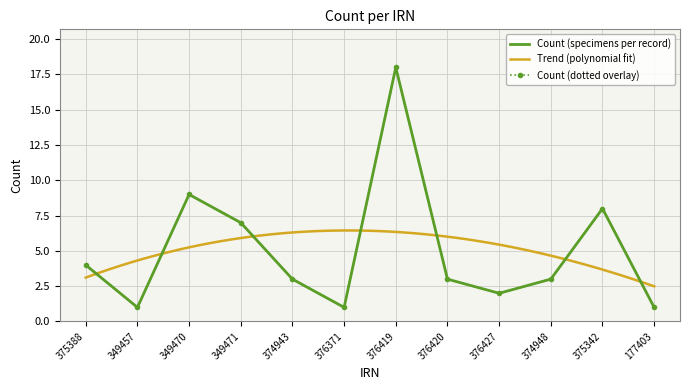

Read the value at 375388.

4